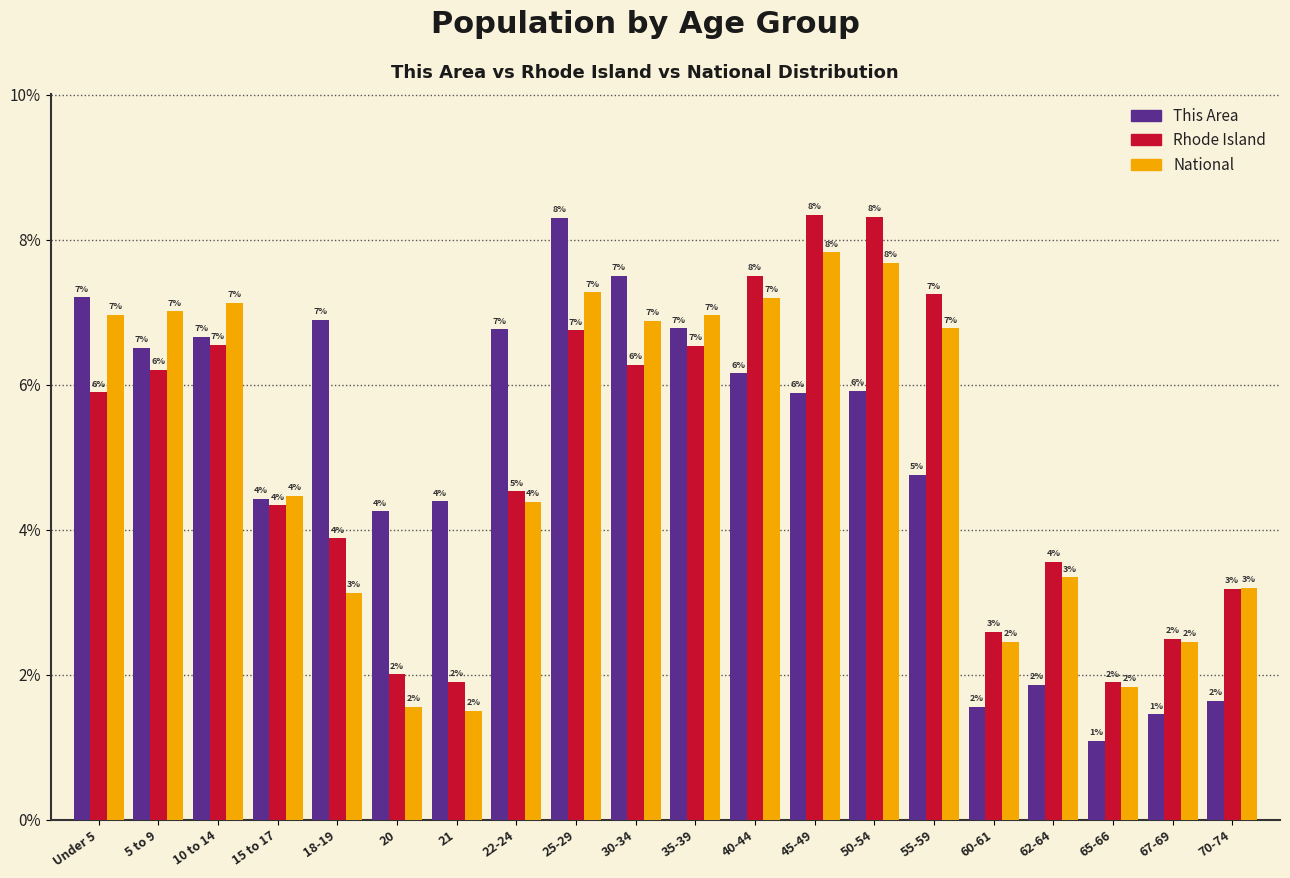

Which series changed the most between 18-19 and 62-64?

This Area